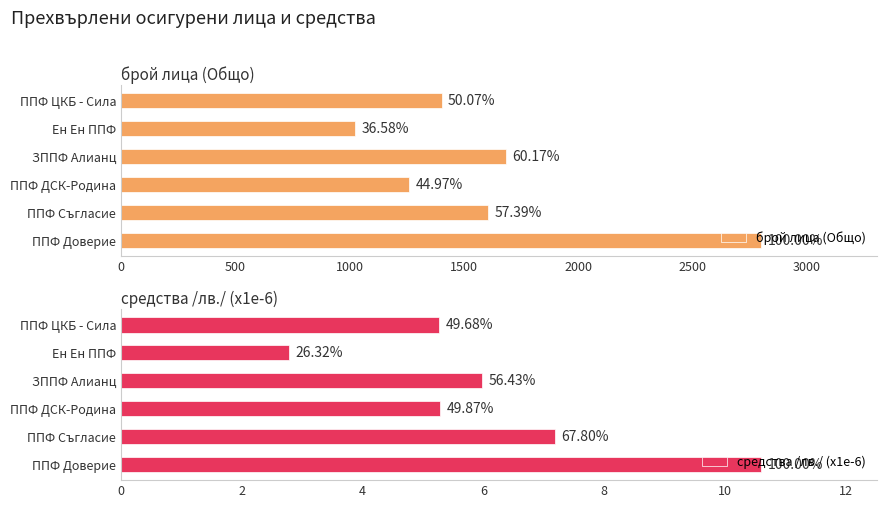

The средства /лв./ (x1e-6) series shows 10.4 at ЗППФ Алианц. True or false?

False